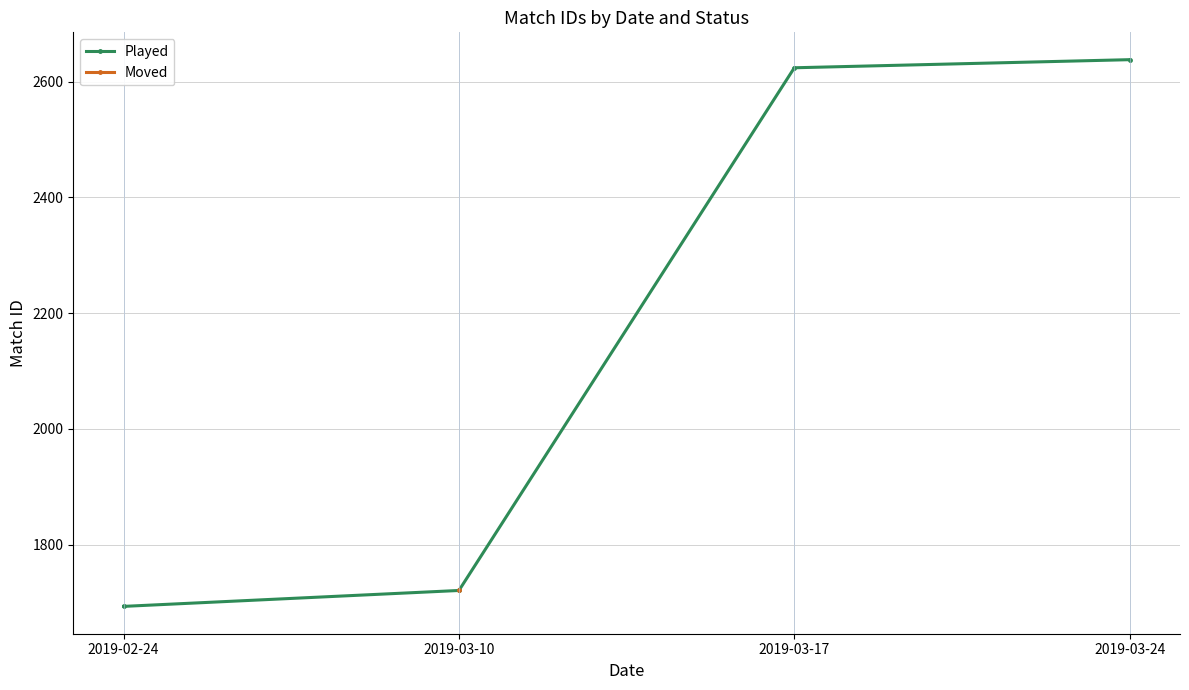

What position from the right is 2019-03-10?

3